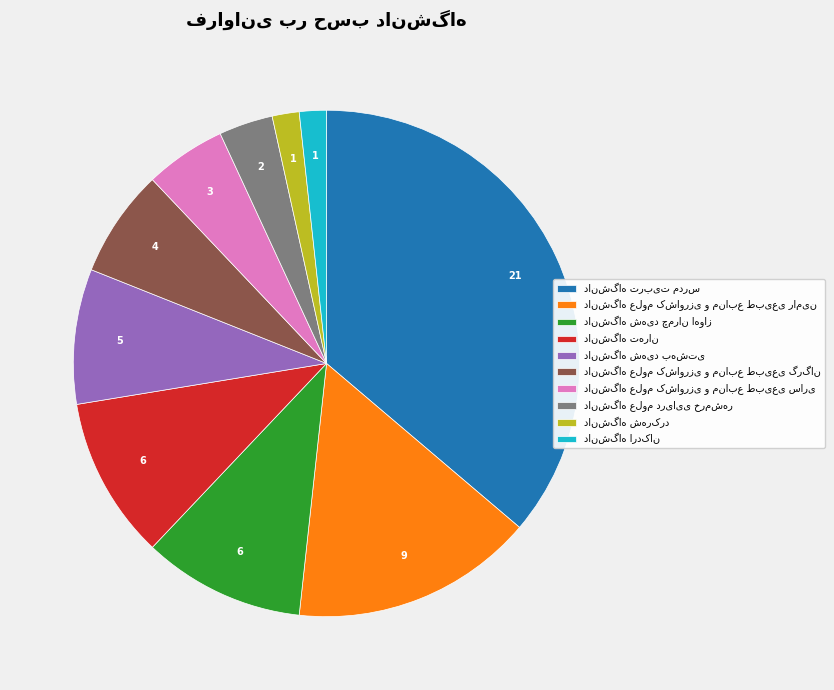

Does any single category account for the majority?

No